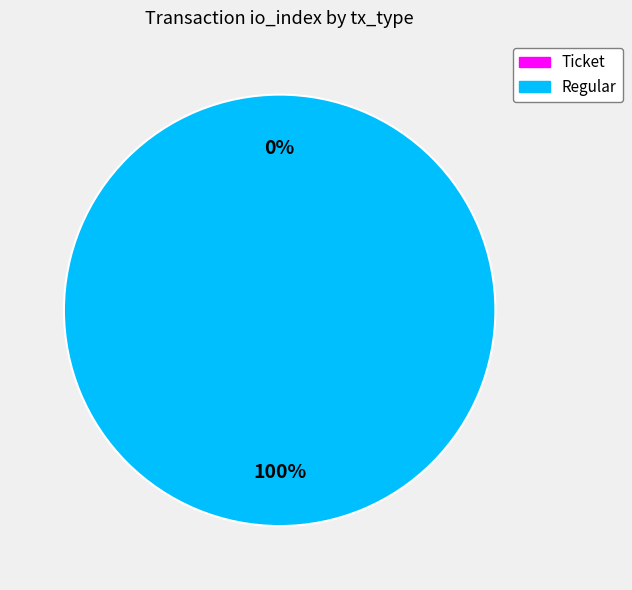

What percentage do Ticket and Regular together represent?

100.0%